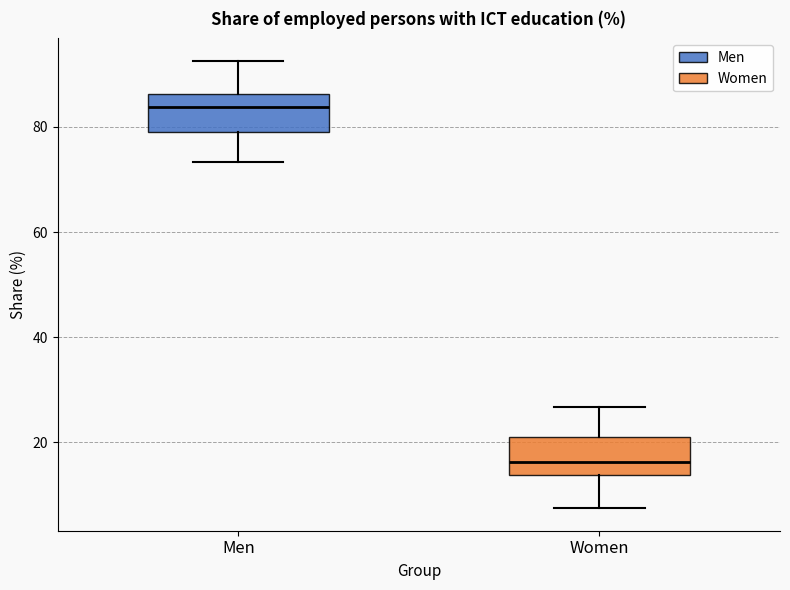

Reading left to right, transcribe this box plot: for each box, give where its median line is, the range the box spans, and where its two whiskers end, as read against the y-axis. The values are not printed on the chart, so give them approximately, as read against the axis.

Men: median 84, box 80 to 86, whiskers 74 to 92
Women: median 16, box 14 to 20, whiskers 8 to 26